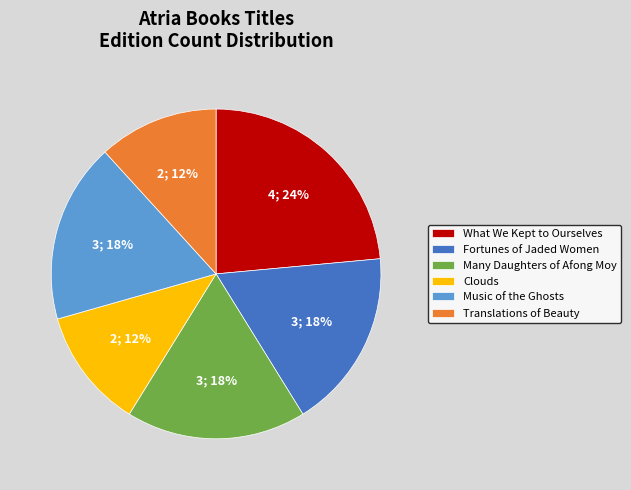

True or false: Translations of Beauty accounts for 6% of the total.

False